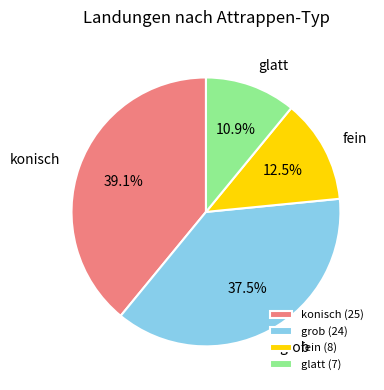

To the nearest percent, what is the average slice percentage?

25%